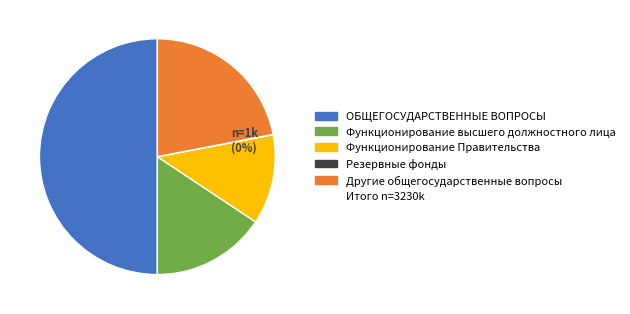

To the nearest percent, what is the average slice percentage?

20%